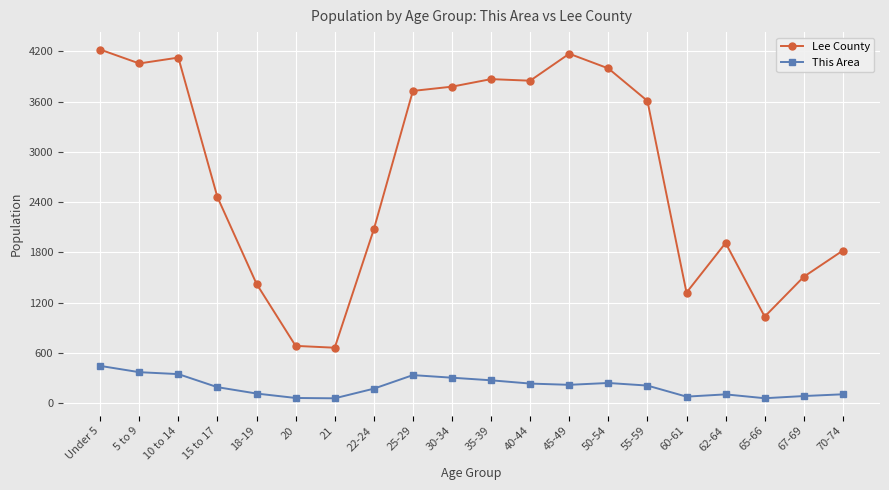

What is the value of the This Area point at the 11th from the left?

272